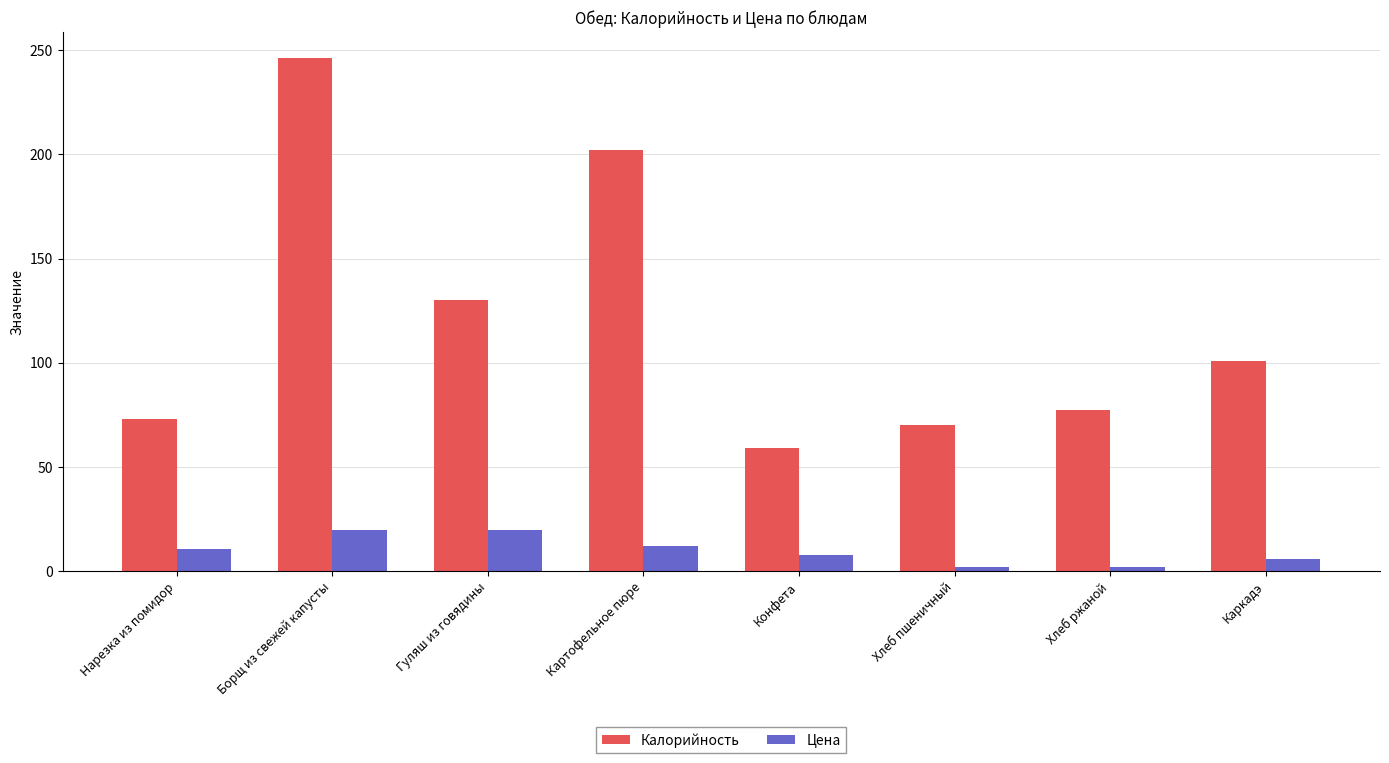

What is the average value of the Калорийность series?

119.9